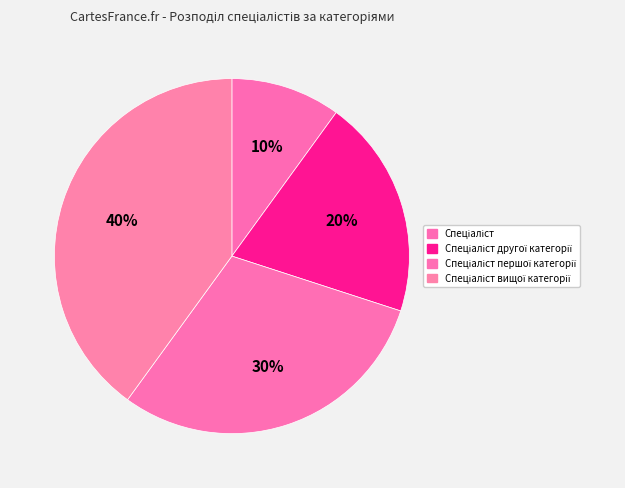

How many segments does this pie chart have?

4